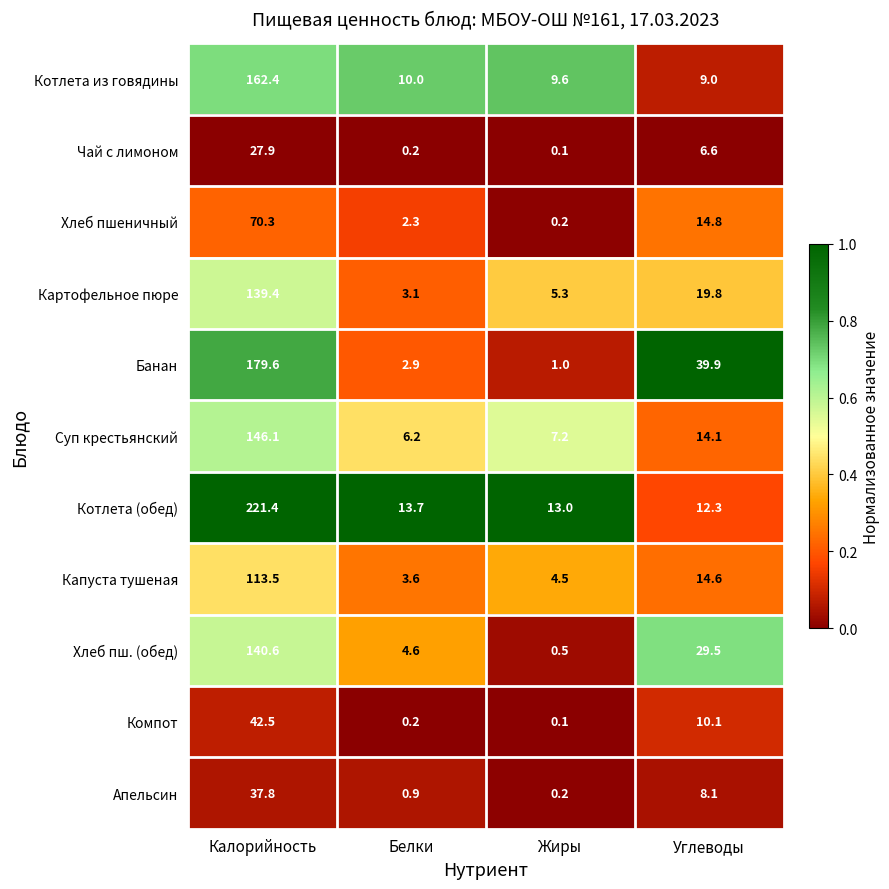

The Капуста тушеная series shows 25.4 at Углеводы. True or false?

False